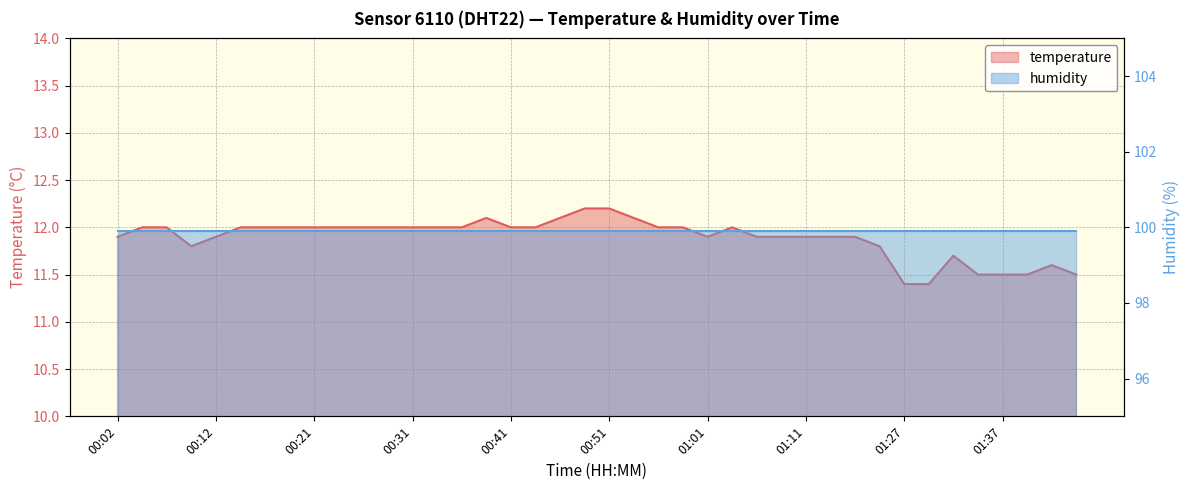

How many points are lower than both their immediate neighbors (excluding endpoints)?

2